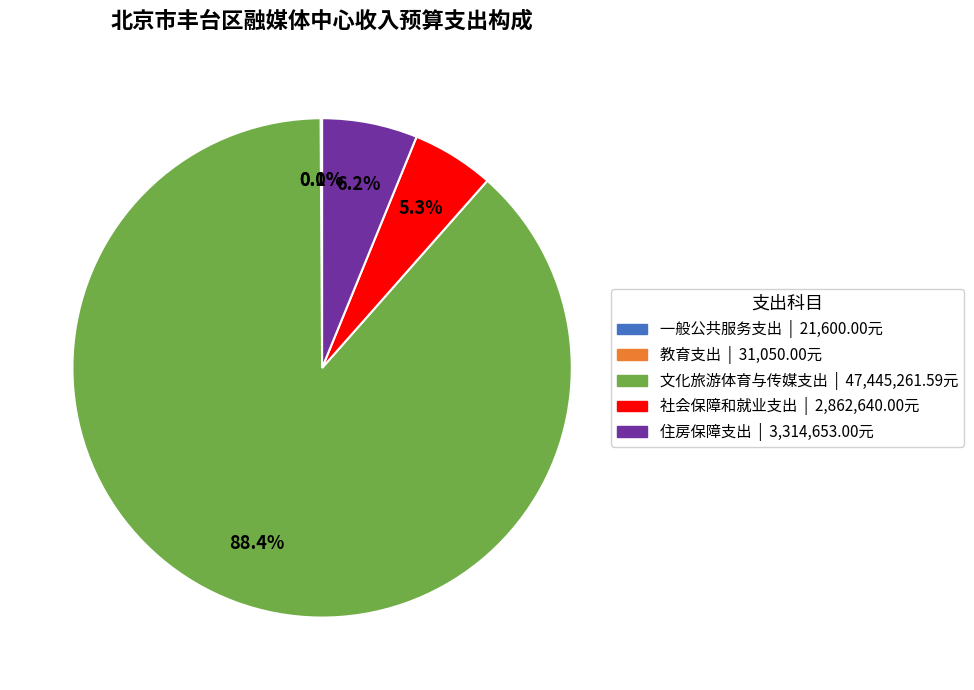

Which slice is the largest?

文化旅游体育与传媒支出